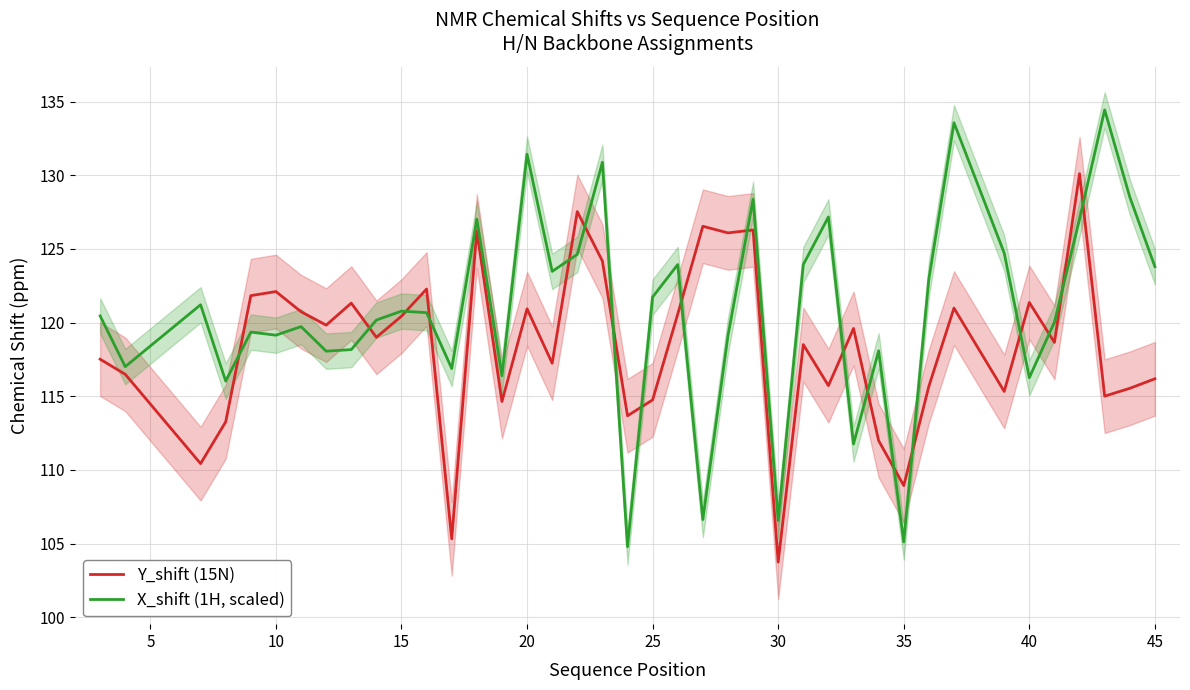

What is the minimum value for Y_shift (15N)?

103.7